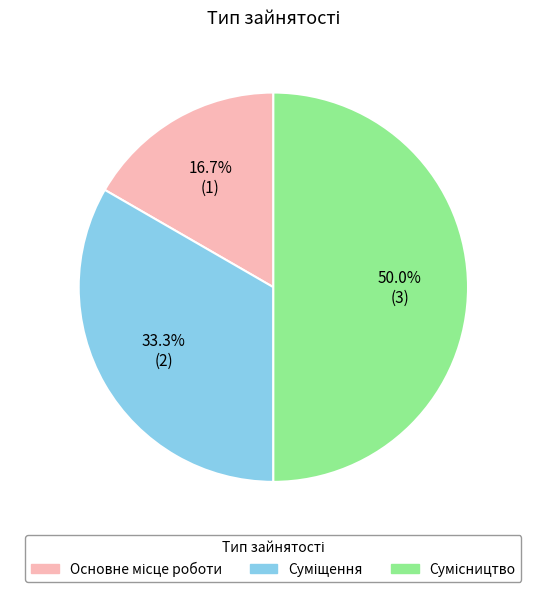

To the nearest percent, what is the difference between the largest and smallest slice percentages?

33%